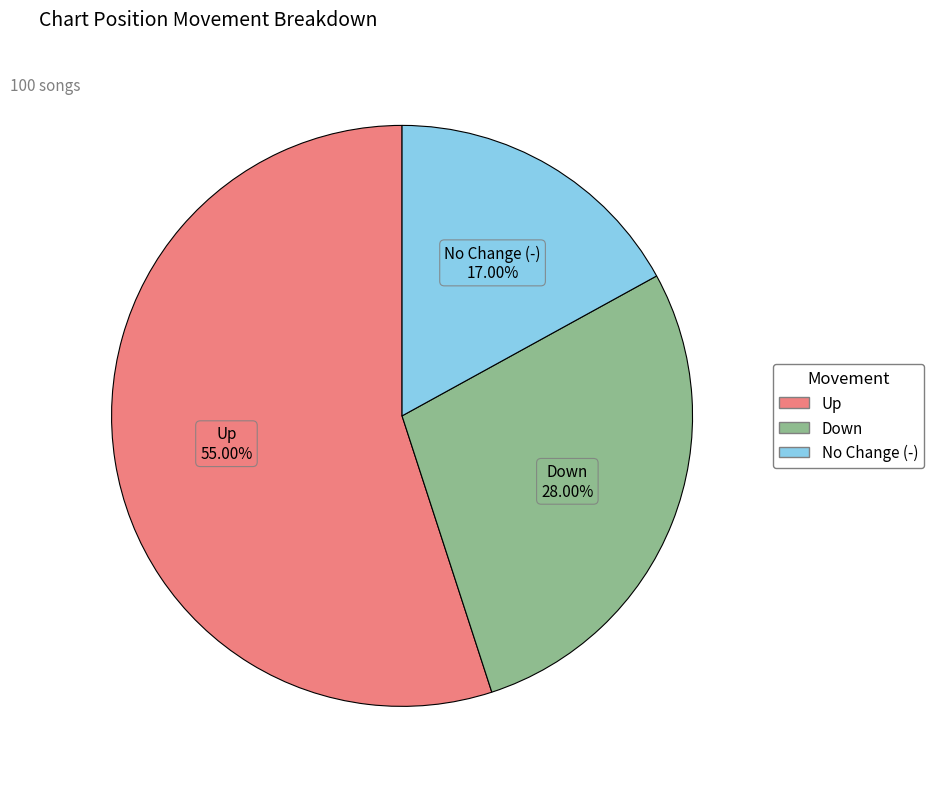

Does any single category account for the majority?

Yes